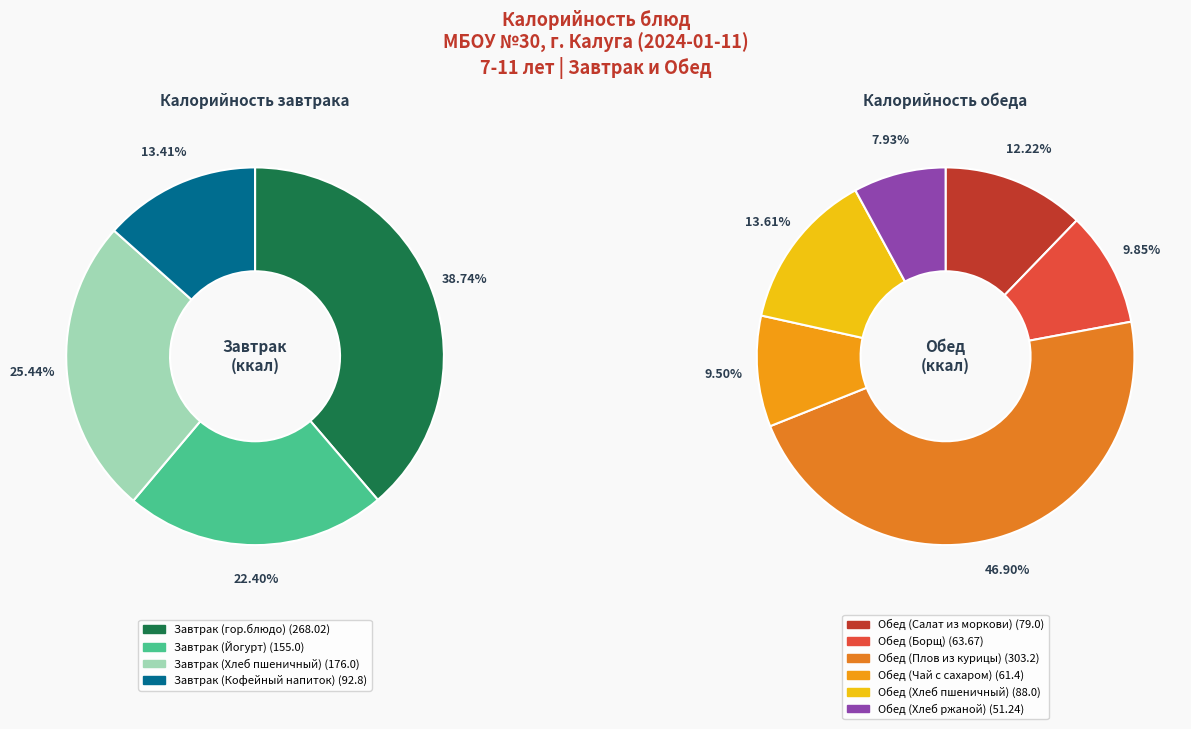

Rank the categories by value from highest to lowest.

Обед (Плов из курицы), Завтрак (гор.блюдо), Завтрак (Хлеб пшеничный), Завтрак (Йогурт), Завтрак (Кофейный напиток), Обед (Хлеб пшеничный), Обед (Салат из моркови), Обед (Борщ), Обед (Чай с сахаром), Обед (Хлеб ржаной)